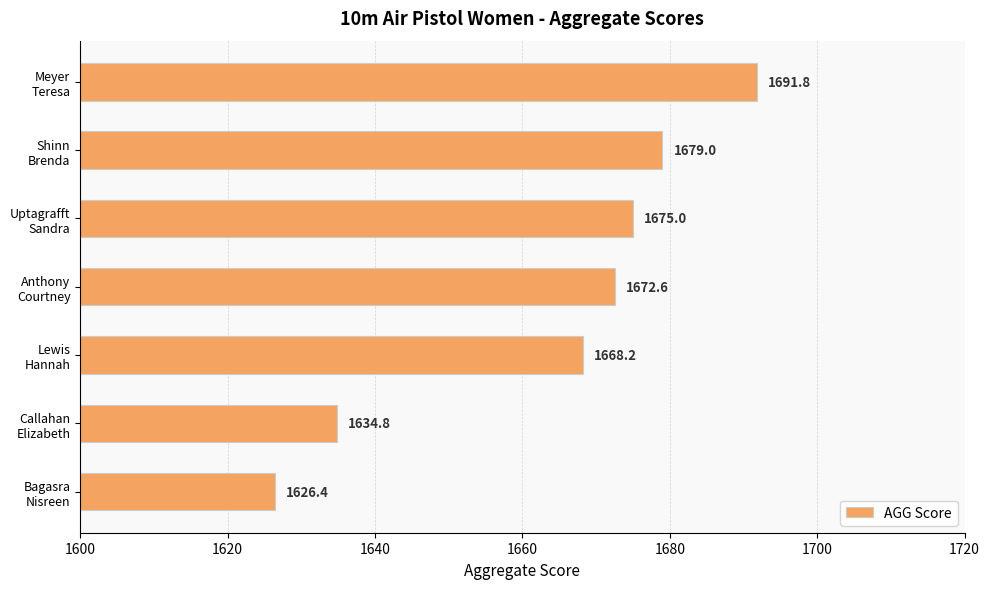

What is the difference between the maximum and minimum values?

65.4